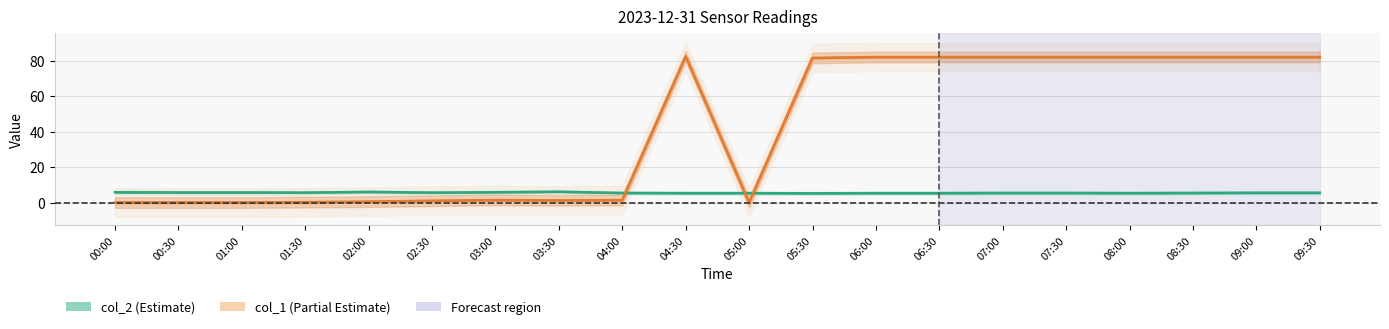

Which label corresponds to the smallest value in the chart?

00:00